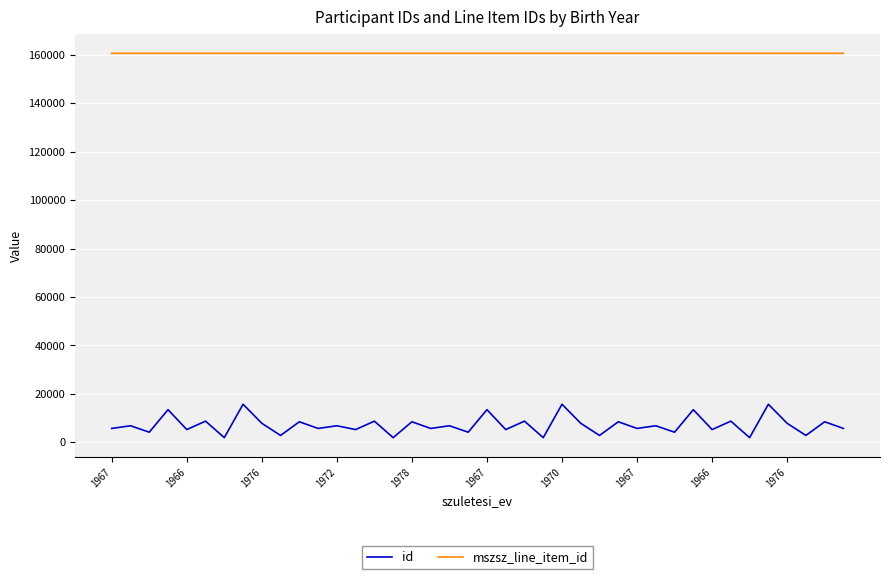

Which series has the largest total across all categories?

mszsz_line_item_id